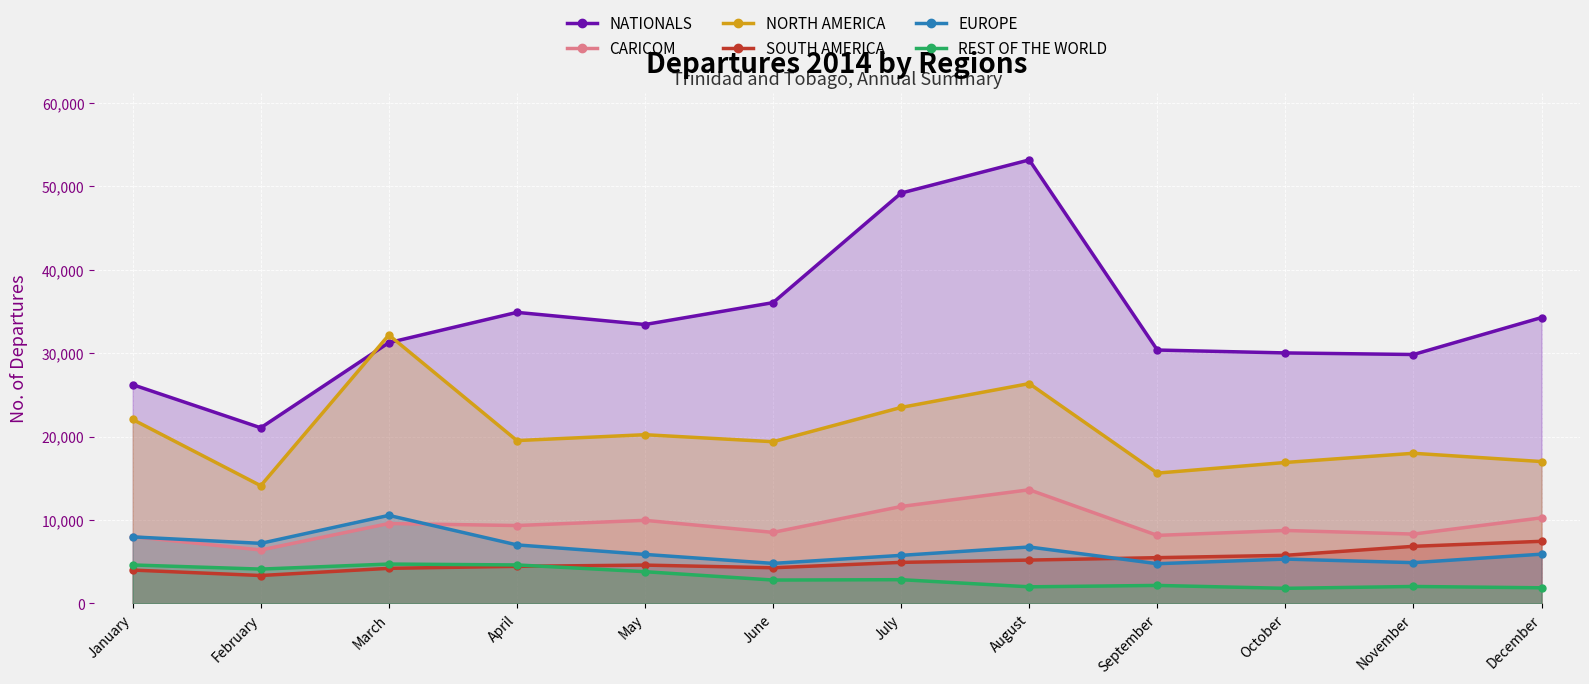

Rank the categories by EUROPE value from lowest to highest.

September, June, November, October, July, May, December, August, April, February, January, March